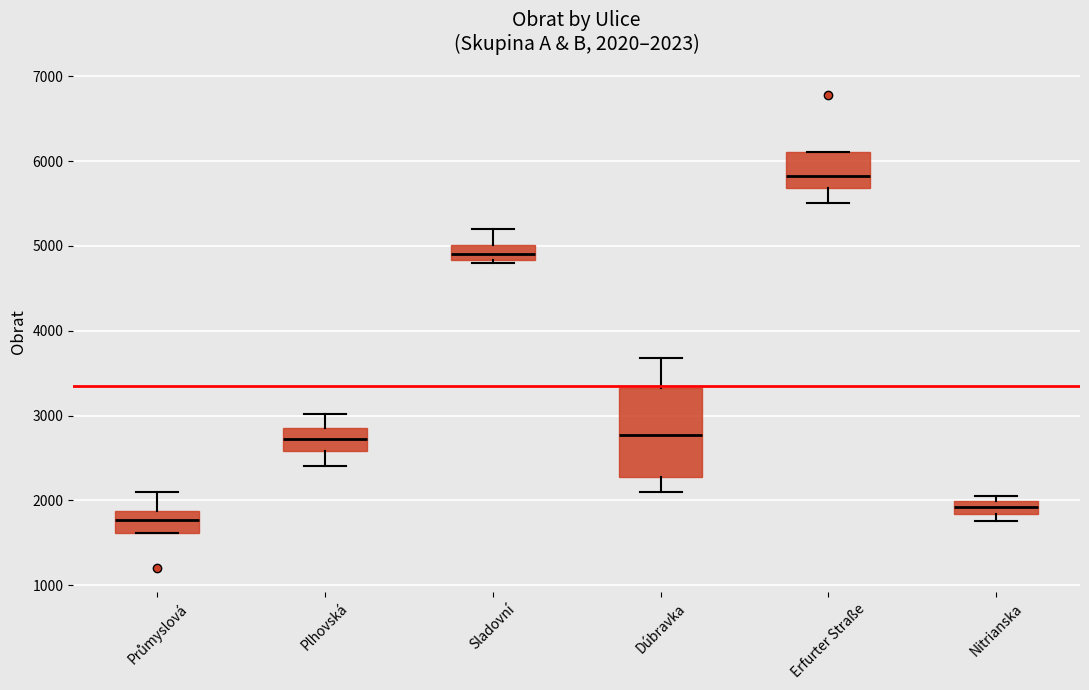

Which box has the lowest median line?

Průmyslová